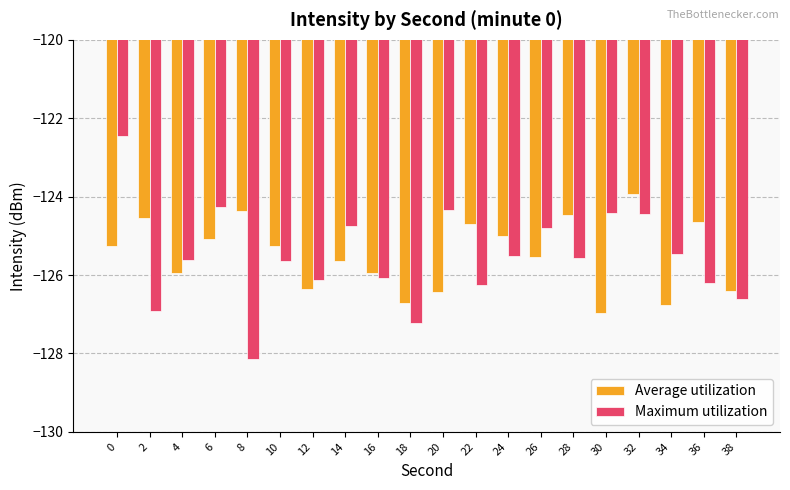

The value of Average utilization at 30 is -127.0. True or false?

True